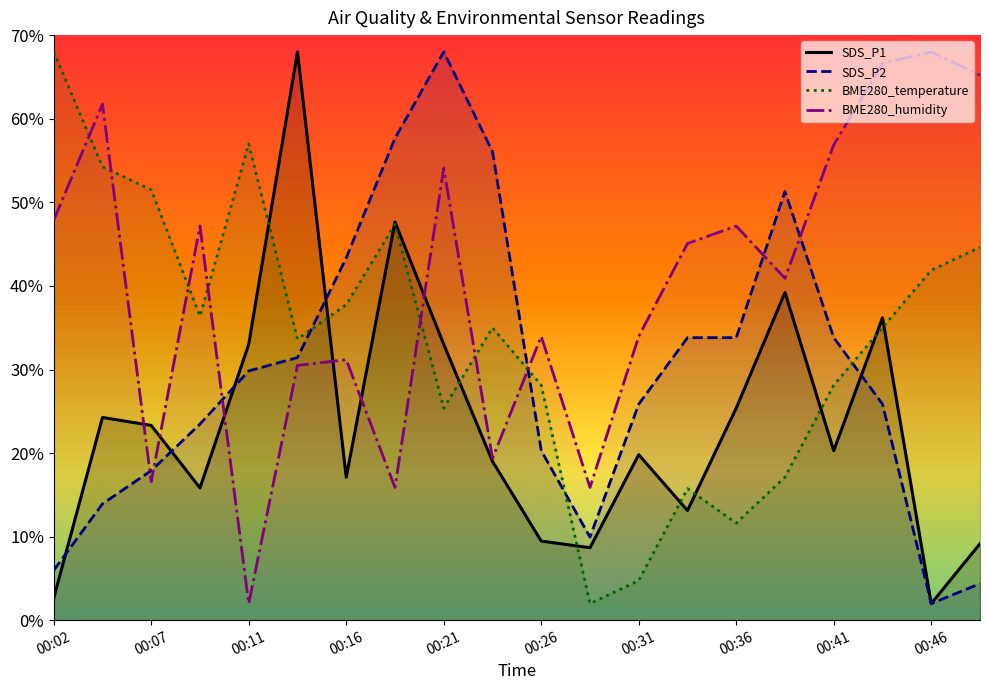

In SDS_P1, how many points are lower than both neighbors (excluding endpoints)?

6